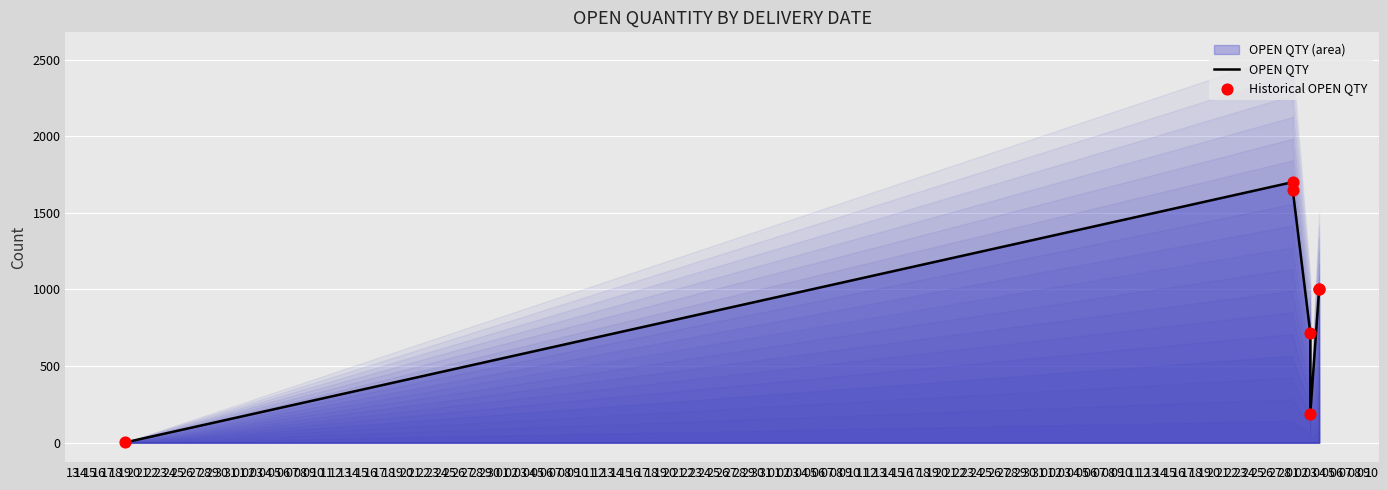

Is the value of OPEN QTY at 19 greater than the value of Historical OPEN QTY at 19?

No